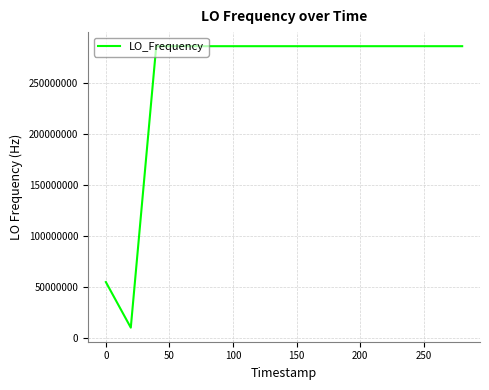

What is the maximum value shown in the chart?

286047022.6